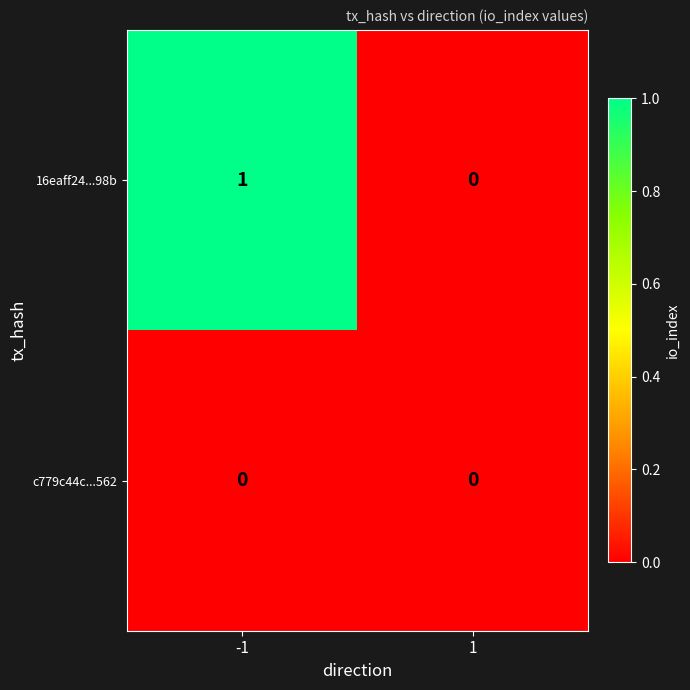

What is the difference between the highest and lowest values at -1?

1